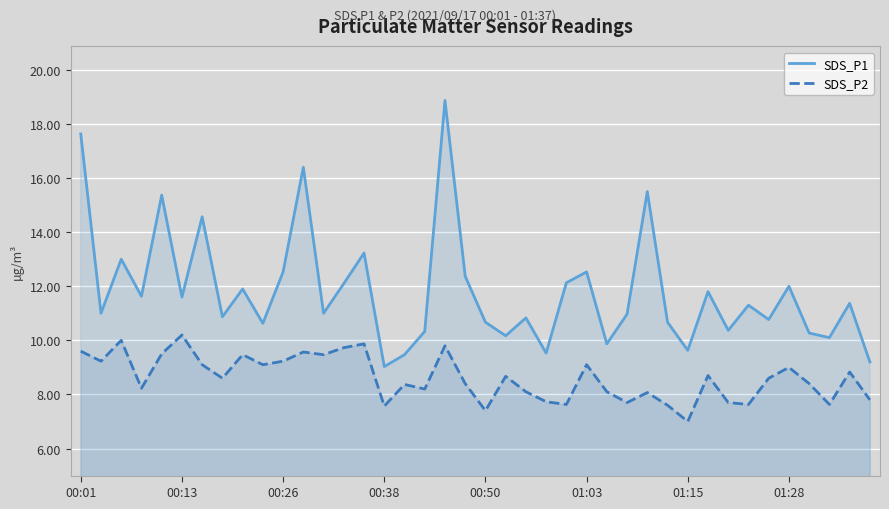

Which series has the widest spread of values?

SDS_P1